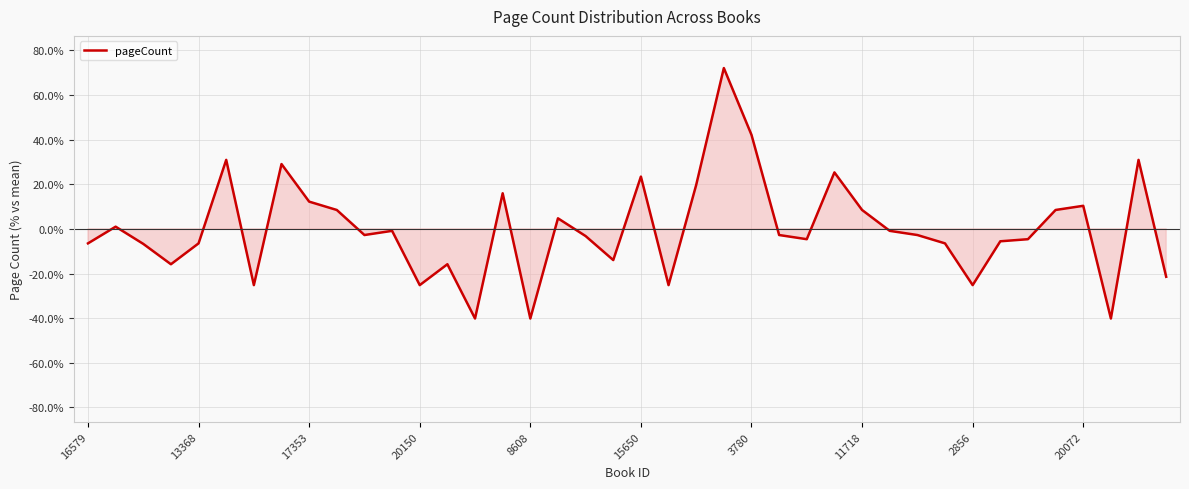

What is the smallest value displayed?

-40.2